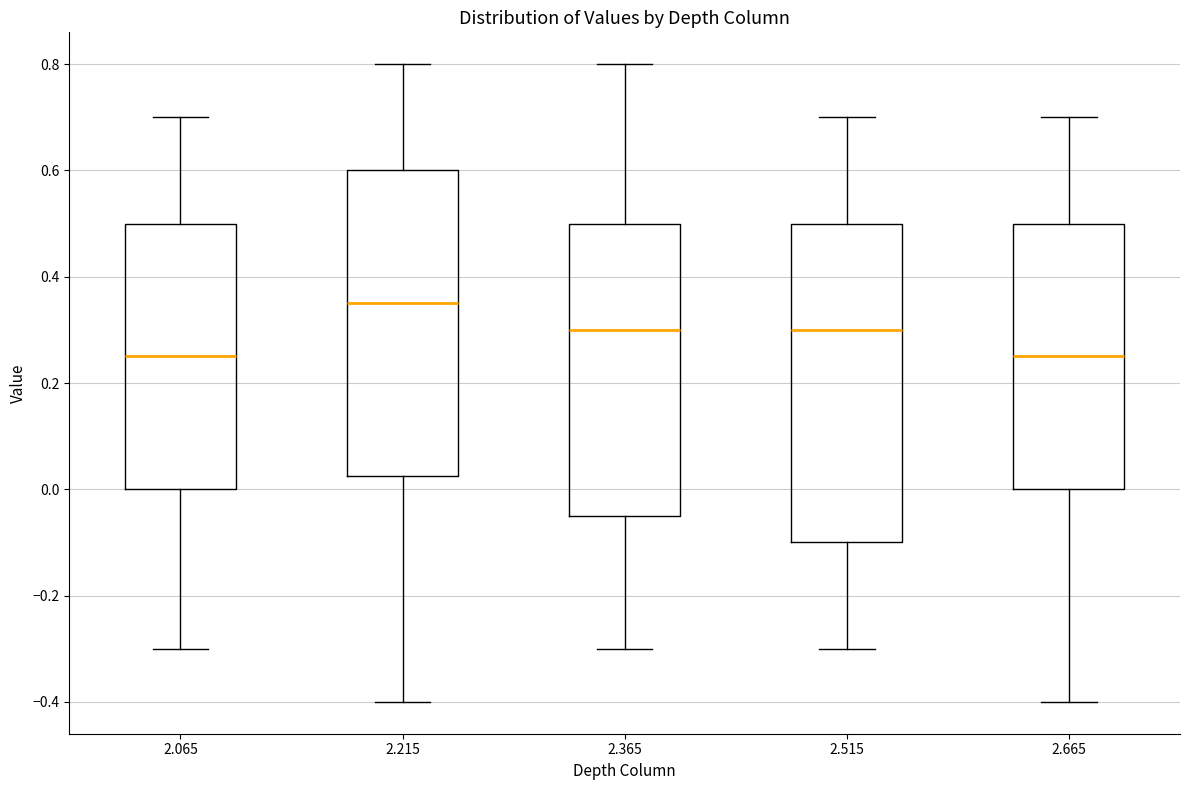

Where does the lower whisker of the box at x = 2.515 end on the y-axis? The values are not printed on the chart, so give them approximately, as read against the axis.

-0.30